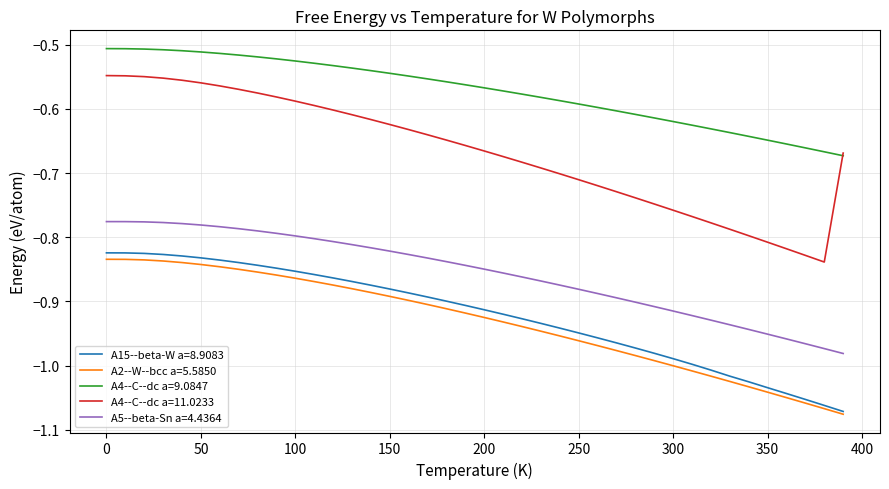

Which series has the largest range (max minus min)?

A4--C--dc a=11.0233